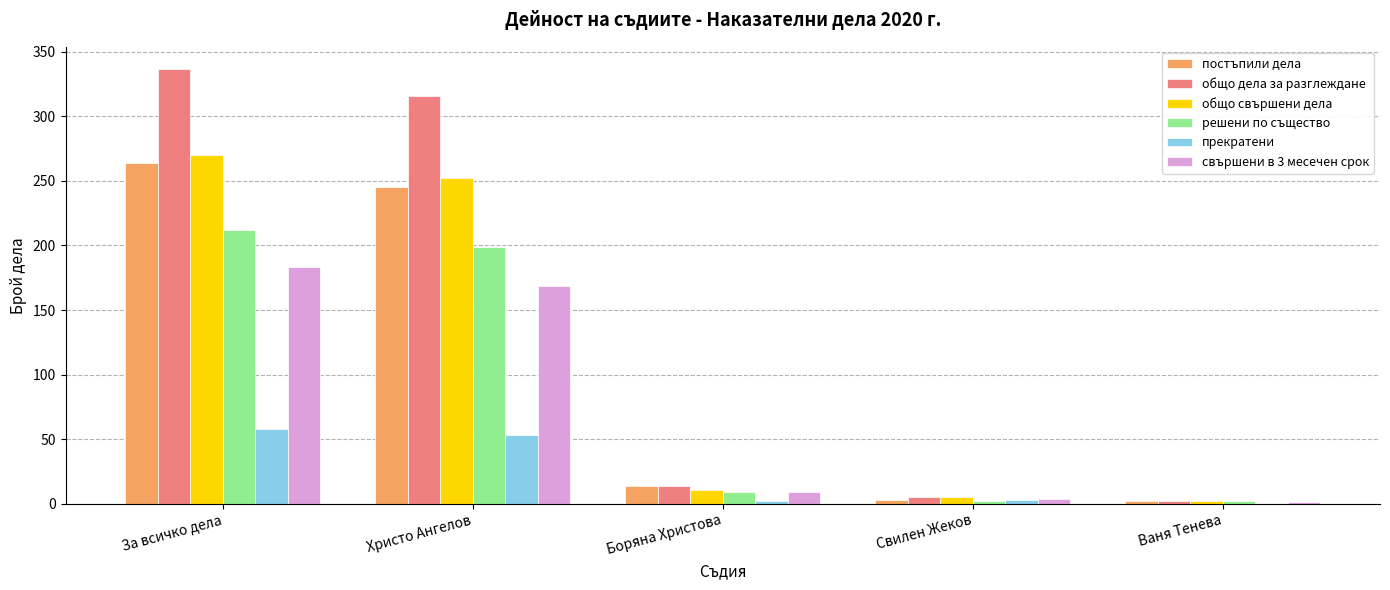

How many groups of bars are there?

5